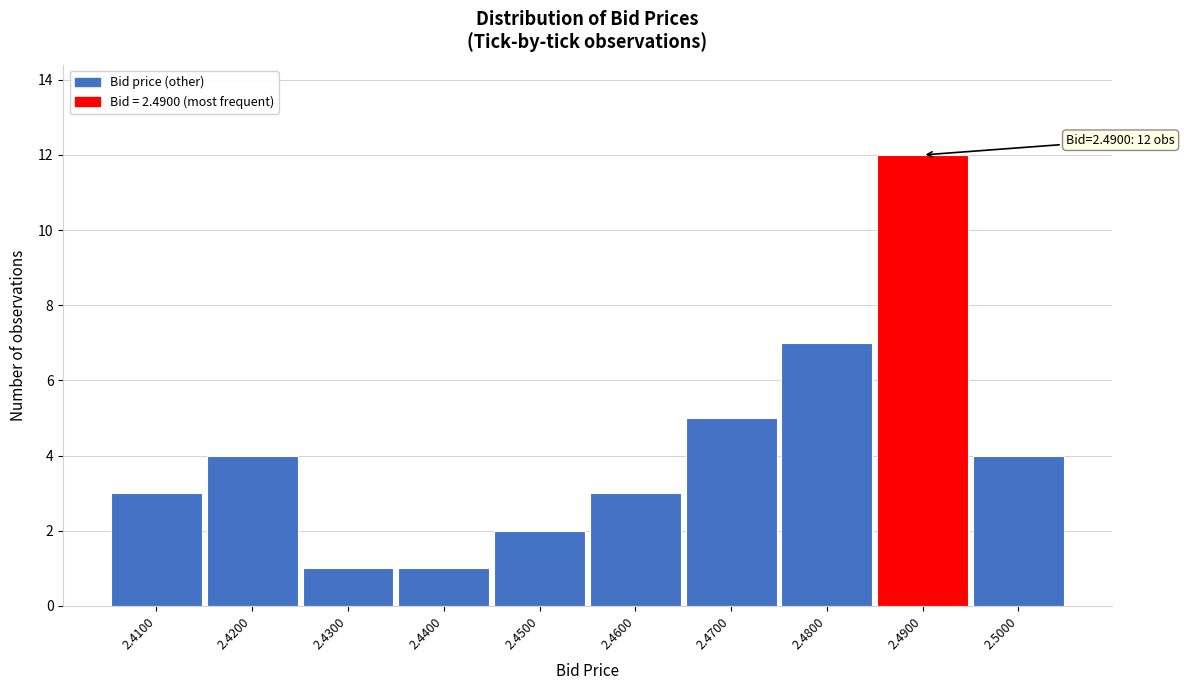

Which range on the x-axis has the tallest bar?

2.485 to 2.495